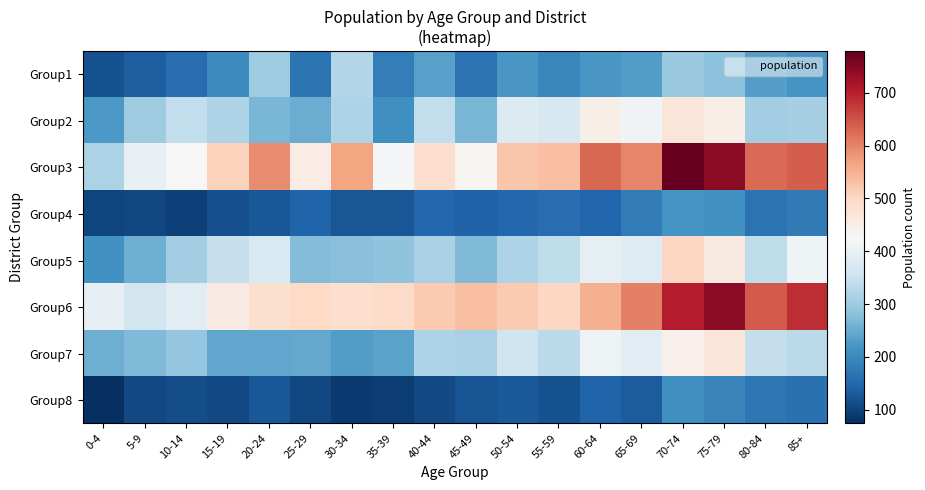

Reading left to right, list all the values displayed in this chart.

Group1: 0-4=119	5-9=136	10-14=158	15-19=202	20-24=301	25-29=168	30-34=324	35-39=183	40-44=234	45-49=165	50-54=222	55-59=197	60-64=220	65-69=229	70-74=297	75-79=281	80-84=232	85+=218
Group2: 0-4=225	5-9=302	10-14=340	15-19=319	20-24=265	25-29=252	30-34=317	35-39=209	40-44=340	45-49=266	50-54=379	55-59=369	60-64=448	65-69=414	70-74=468	75-79=450	80-84=305	85+=310
Group3: 0-4=314	5-9=401	10-14=428	15-19=509	20-24=593	25-29=452	30-34=566	35-39=421	40-44=485	45-49=433	50-54=524	55-59=533	60-64=628	65-69=599	70-74=779	75-79=745	80-84=626	85+=640
Group4: 0-4=102	5-9=106	10-14=98	15-19=118	20-24=129	25-29=145	30-34=126	35-39=126	40-44=151	45-49=142	50-54=149	55-59=158	60-64=148	65-69=180	70-74=216	75-79=212	80-84=167	85+=177
Group5: 0-4=212	5-9=254	10-14=303	15-19=345	20-24=373	25-29=274	30-34=279	35-39=284	40-44=311	45-49=270	50-54=319	55-59=337	60-64=394	65-69=382	70-74=499	75-79=457	80-84=336	85+=412
Group6: 0-4=397	5-9=363	10-14=386	15-19=456	20-24=482	25-29=496	30-34=485	35-39=493	40-44=520	45-49=533	50-54=519	55-59=500	60-64=553	65-69=604	70-74=703	75-79=744	80-84=642	85+=688
Group7: 0-4=255	5-9=272	10-14=290	15-19=242	20-24=242	25-29=245	30-34=229	35-39=238	40-44=319	45-49=313	50-54=357	55-59=334	60-64=408	65-69=387	70-74=444	75-79=469	80-84=342	85+=331
Group8: 0-4=74	5-9=109	10-14=115	15-19=109	20-24=128	25-29=107	30-34=89	35-39=91	40-44=108	45-49=121	50-54=131	55-59=119	60-64=145	65-69=132	70-74=209	75-79=194	80-84=173	85+=164